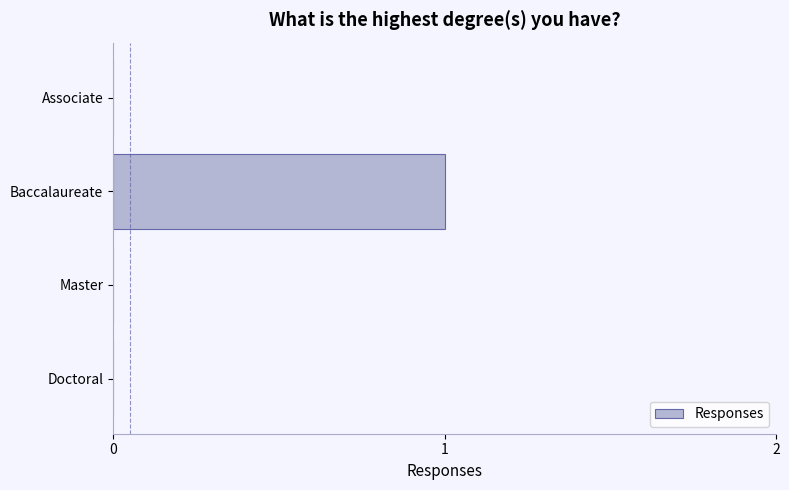

Reading top to bottom, transcribe all the data shown in this chart.

Associate=0	Baccalaureate=1	Master=0	Doctoral=0